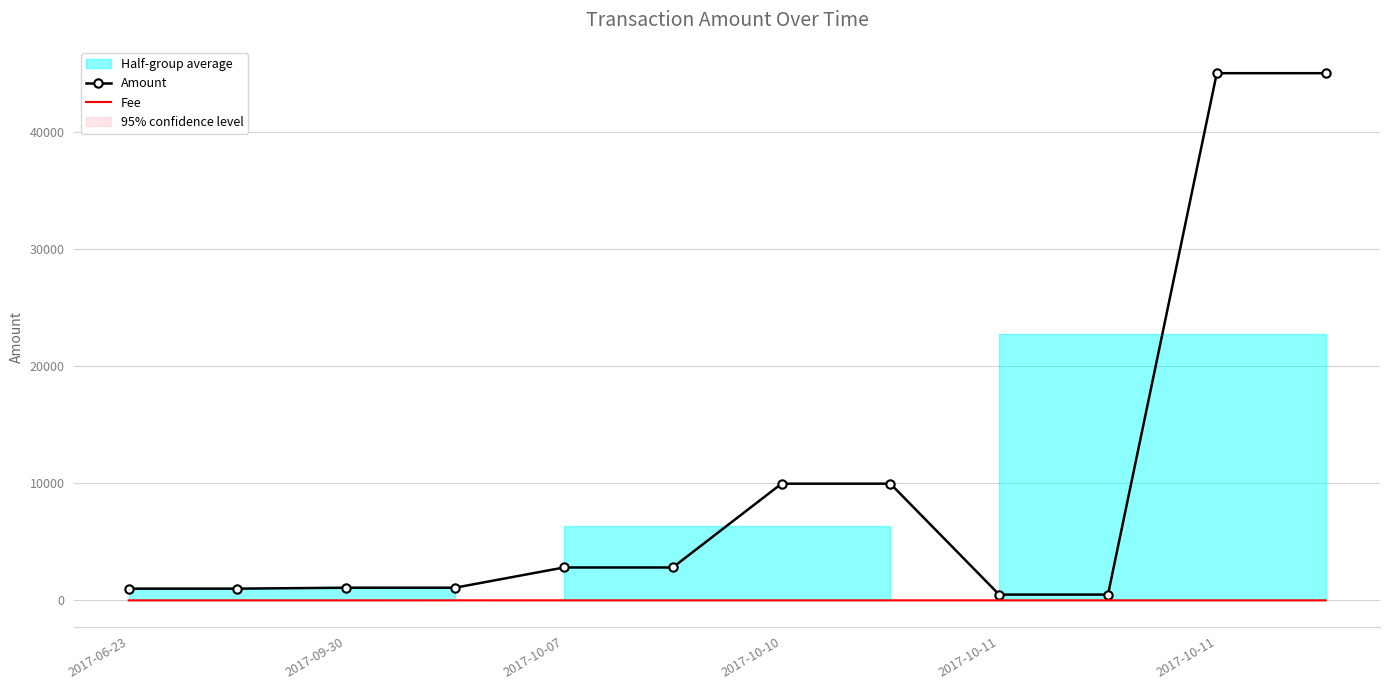

Which series changed the most between 8 and 11?

Amount